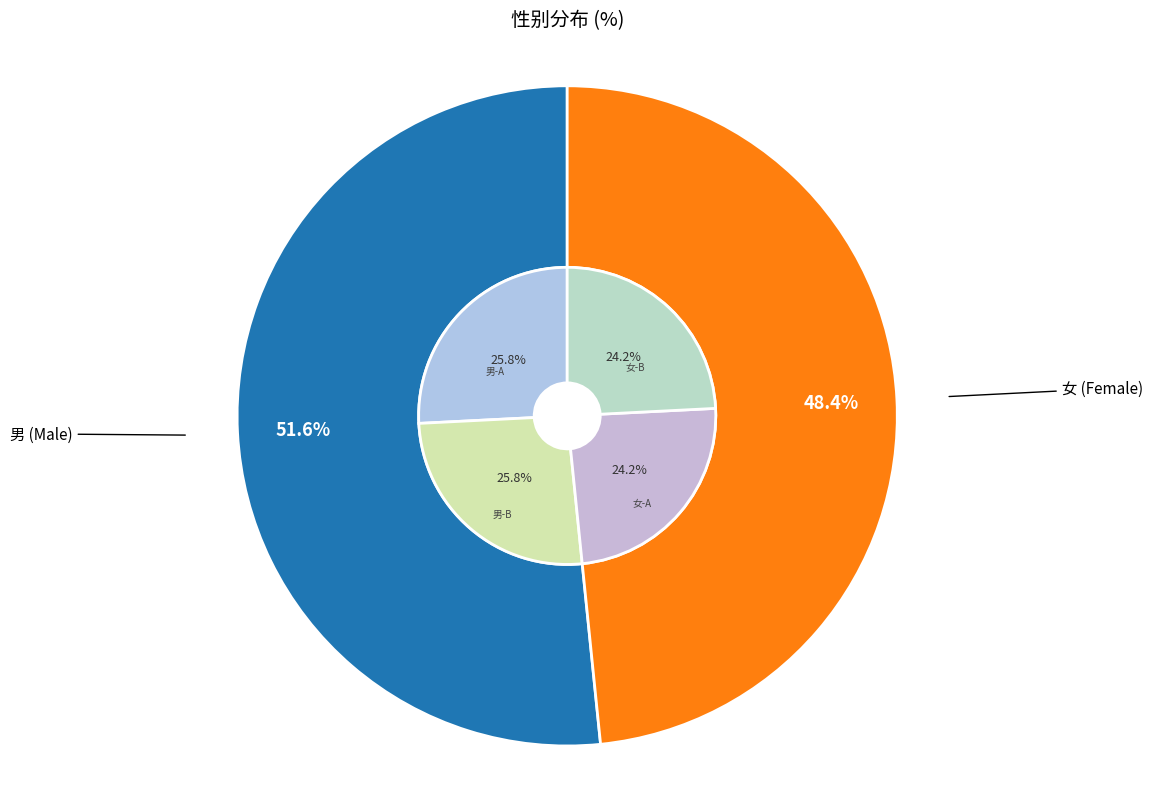

How many segments does this pie chart have?

2